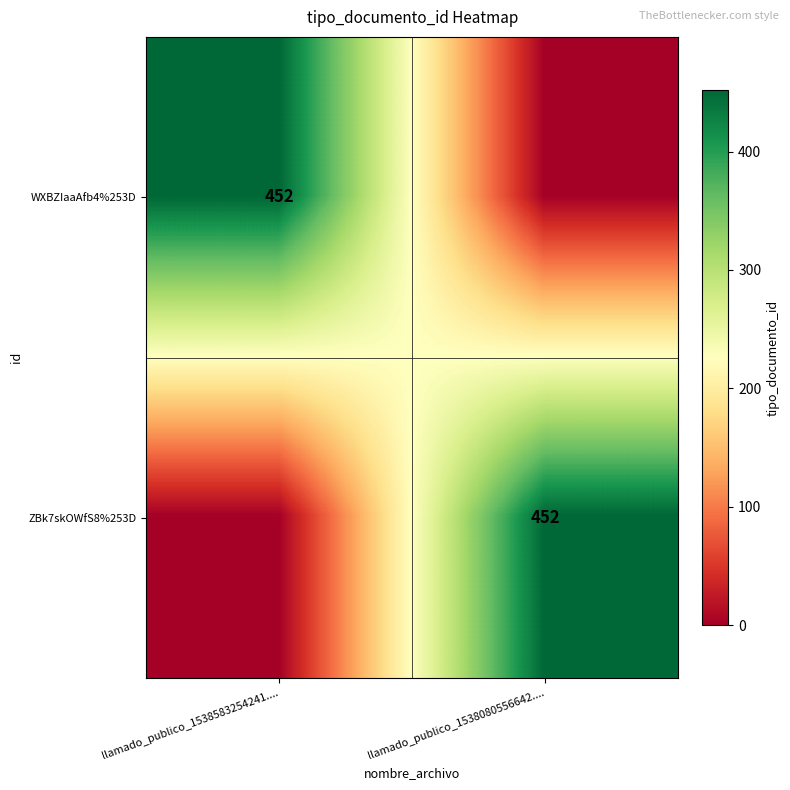

Is it true that WXBZIaaAfb4%253D equals 452 at llamado_publico_1538583254241....?

True